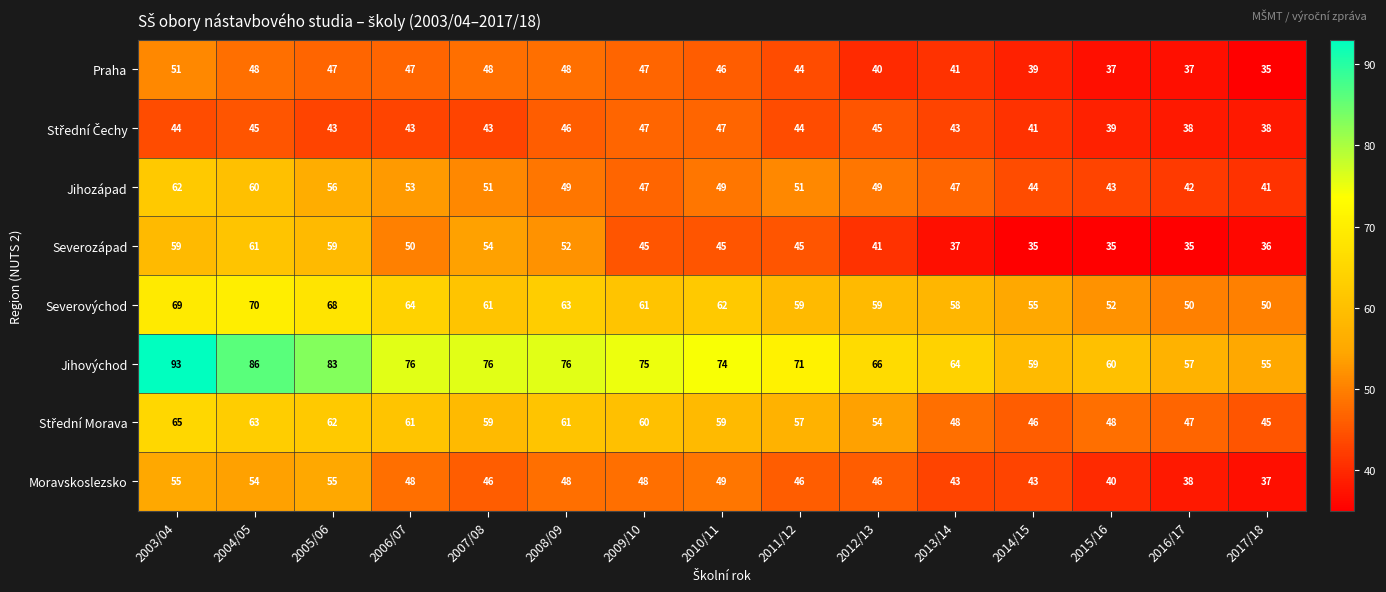

Read the Jihozápad value at 2007/08.

51